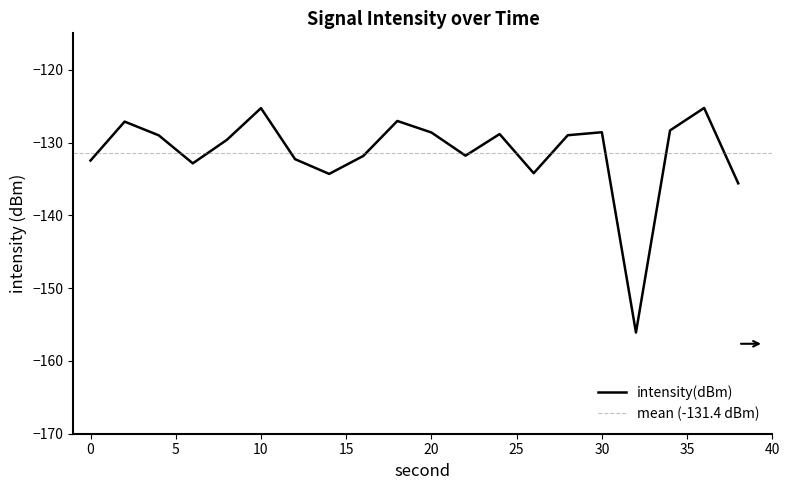

What is the difference between the values at 32 and 14?

21.8